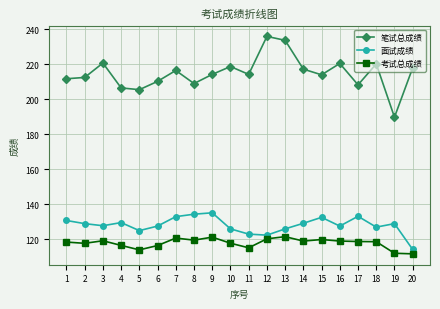

Is it true that 考试总成绩 equals 72.2 at 8?

False